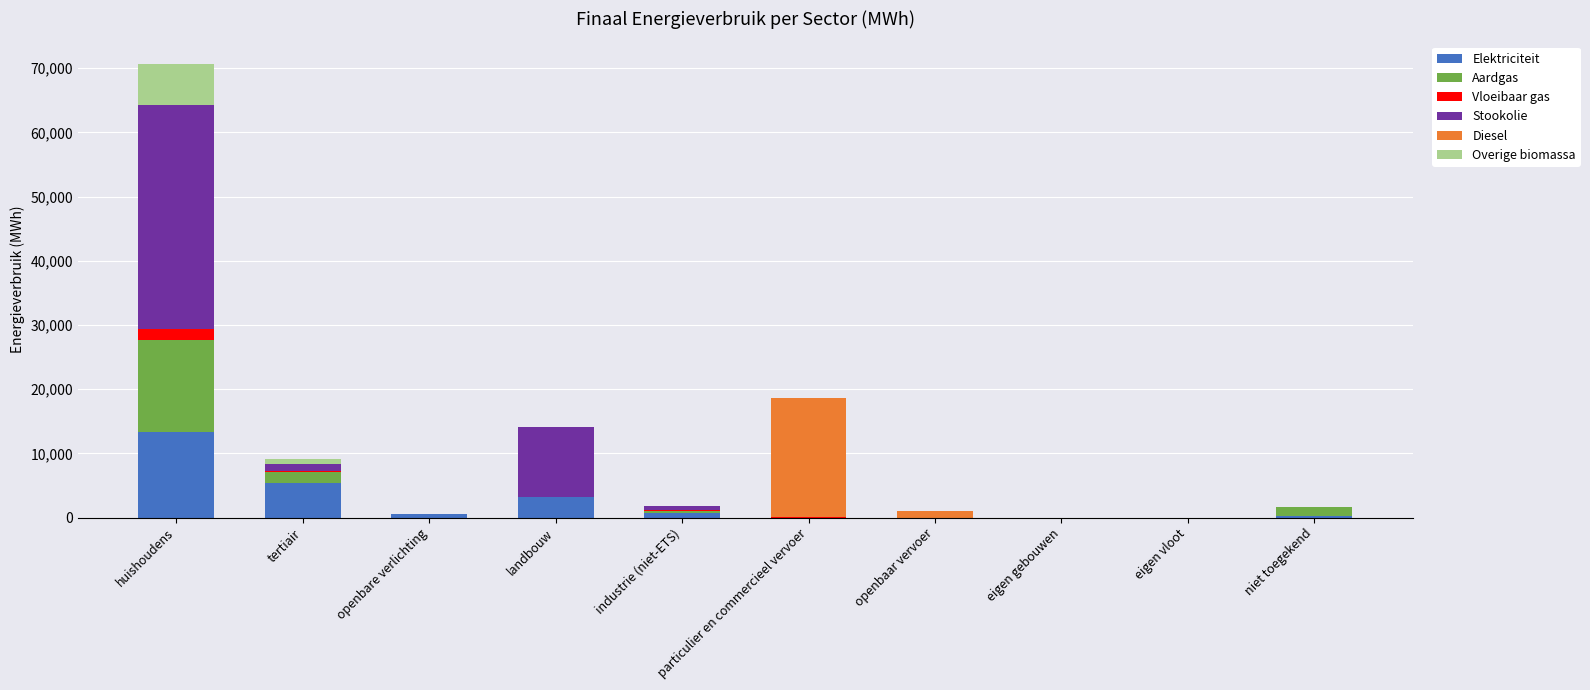

At which category is the sum across all series the highest?

huishoudens